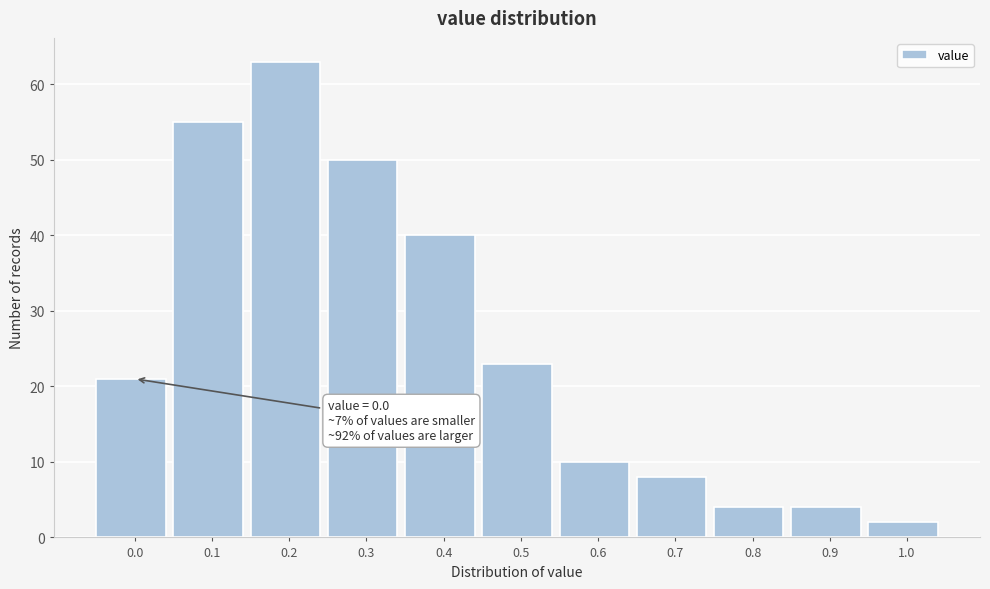

Reading right to left, extract all data points from this chart.

2	4	4	8	10	23	40	50	63	55	21